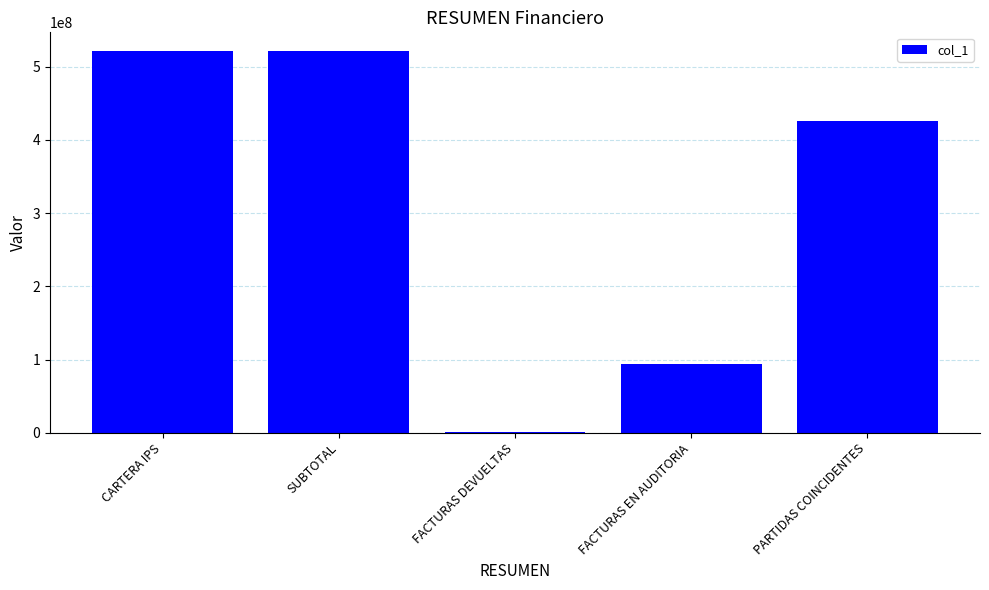

What is the sum of all values?

1562596053